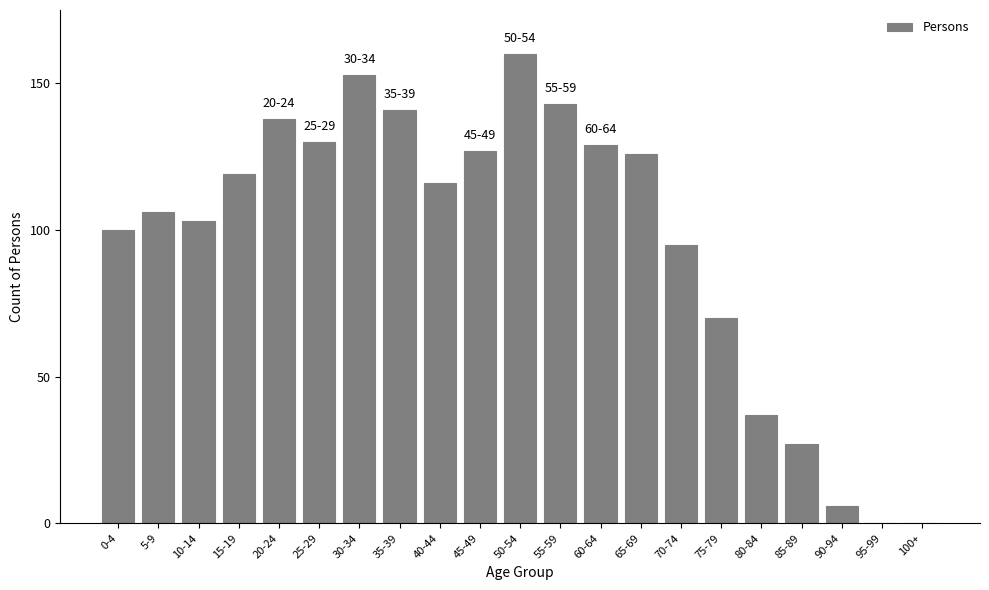

Reading right to left, transcribe all the data shown in this chart.

100+=0	95-99=0	90-94=6	85-89=27	80-84=37	75-79=70	70-74=95	65-69=126	60-64=129	55-59=143	50-54=160	45-49=127	40-44=116	35-39=141	30-34=153	25-29=130	20-24=138	15-19=119	10-14=103	5-9=106	0-4=100